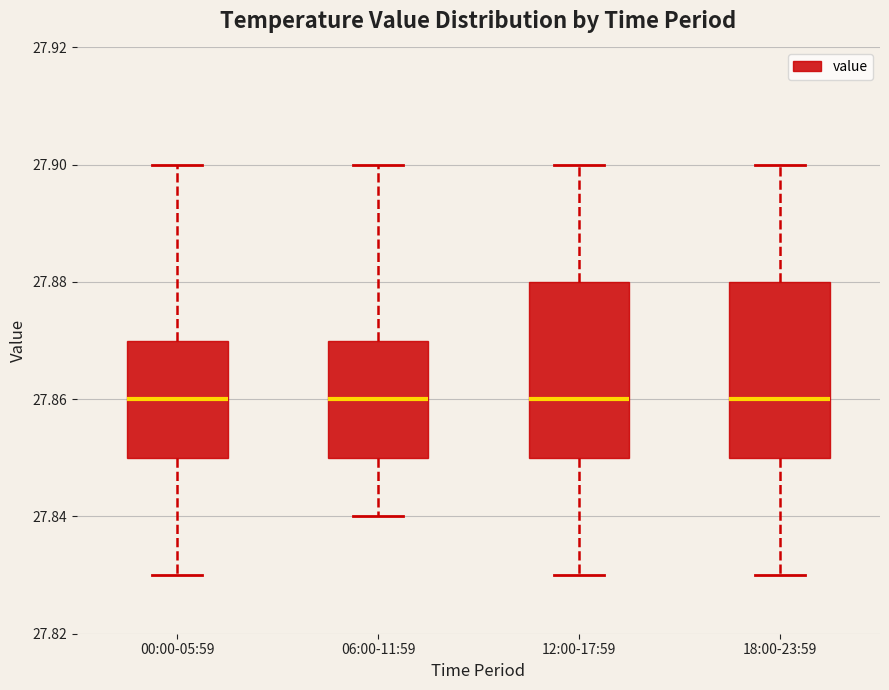

Reading left to right, read every box against the y-axis: the position of its median line, the range the box covers, and the ends of its whiskers. The values are not printed on the chart, so give them approximately, as read against the axis.

00:00-05:59: median 27.86, box 27.85 to 27.87, whiskers 27.83 to 27.90
06:00-11:59: median 27.86, box 27.85 to 27.87, whiskers 27.84 to 27.90
12:00-17:59: median 27.86, box 27.85 to 27.88, whiskers 27.83 to 27.90
18:00-23:59: median 27.86, box 27.85 to 27.88, whiskers 27.83 to 27.90